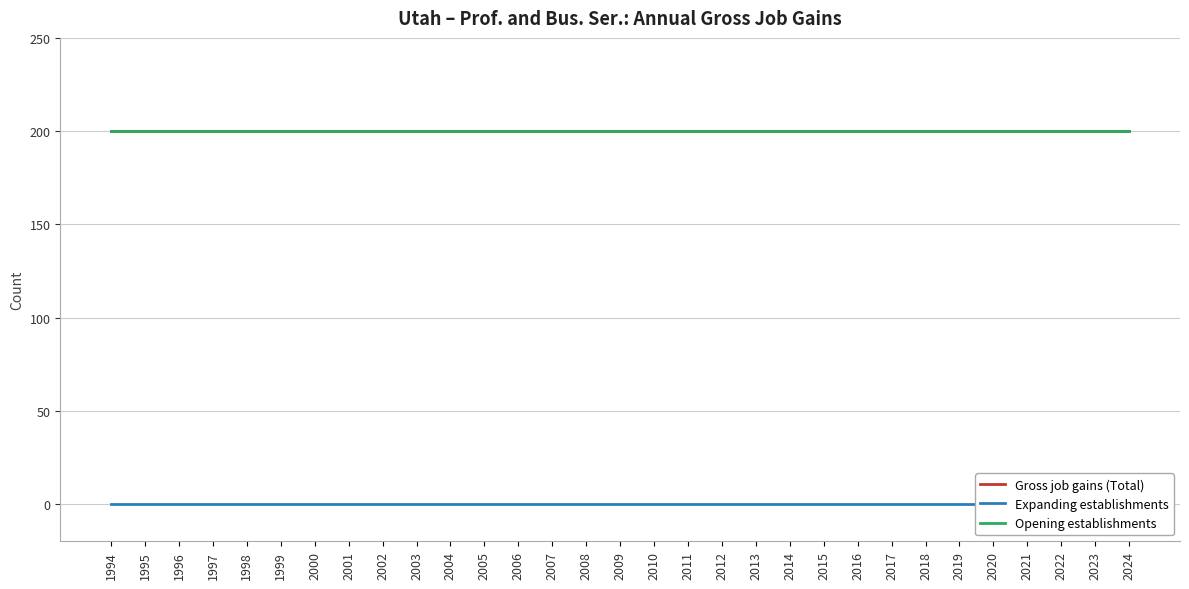

Rank the series by their maximum value, from lowest to highest.

Expanding establishments, Gross job gains (Total), Opening establishments